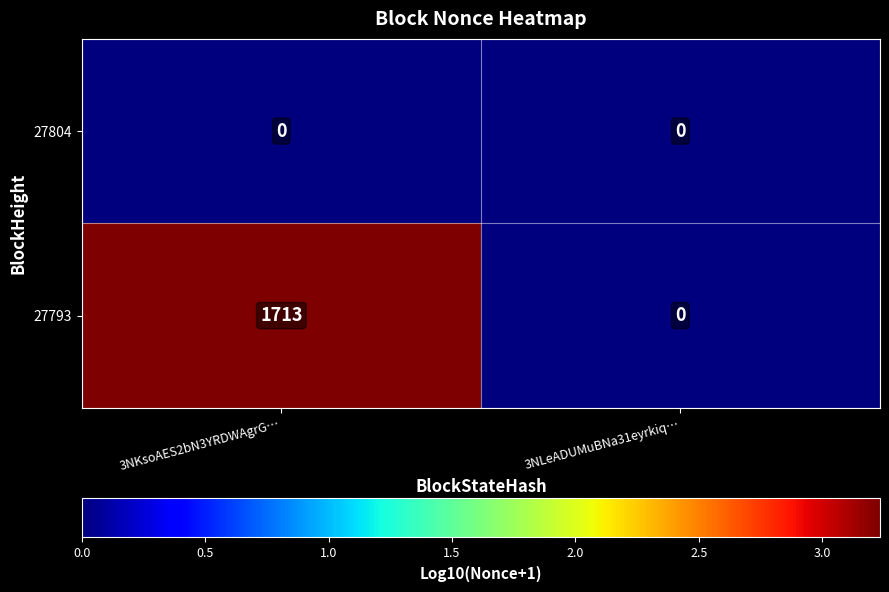

What is the sum of the 27793 values at 3NLeADUMuBNa31eyrkiq… and 3NKsoAES2bN3YRDWAgrG…?

1713